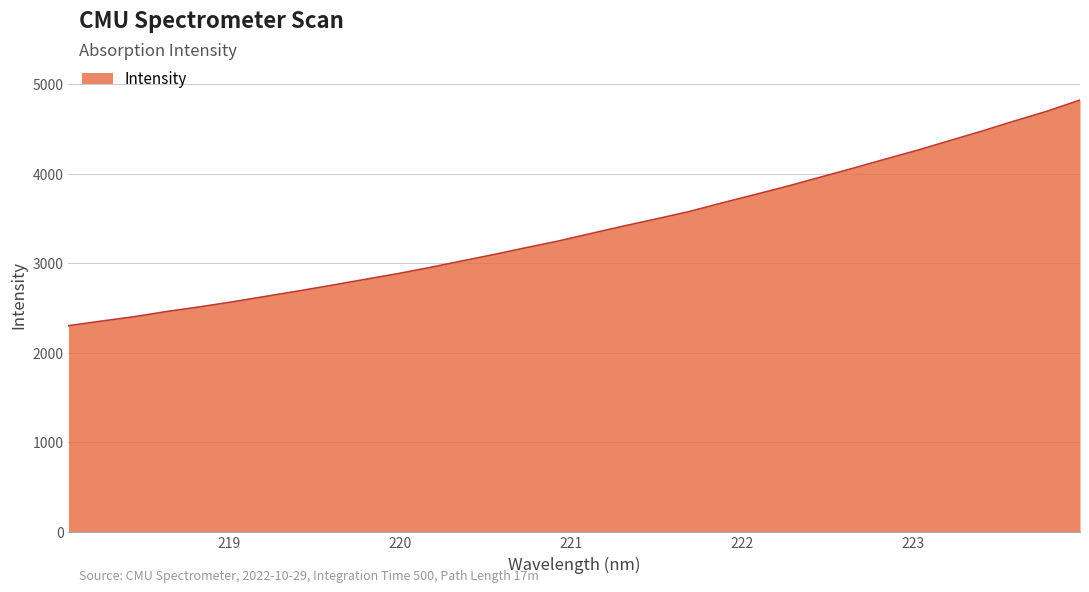

What is the greatest value displayed?

4823.7